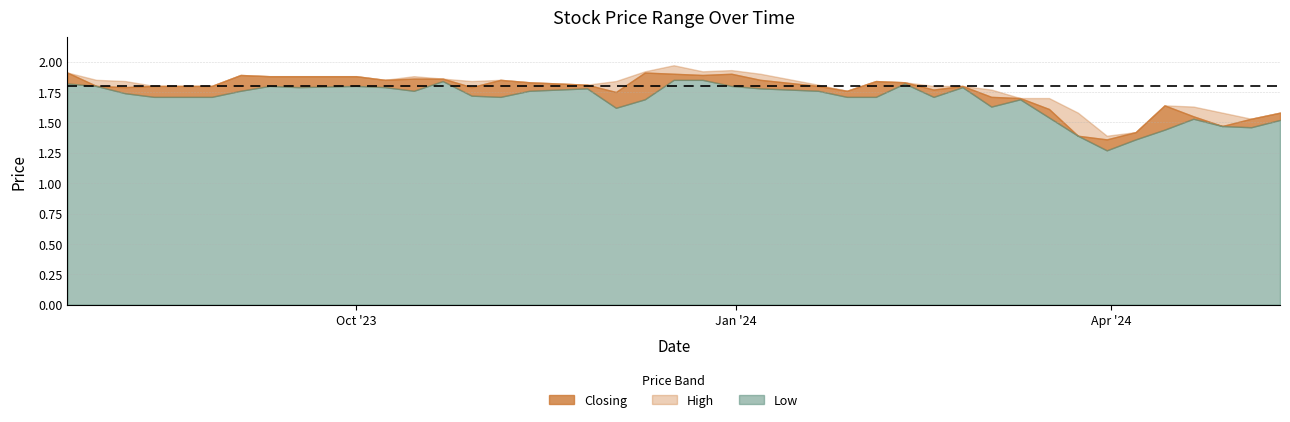

What are all the series names shown in the legend?

Closing, High, Low